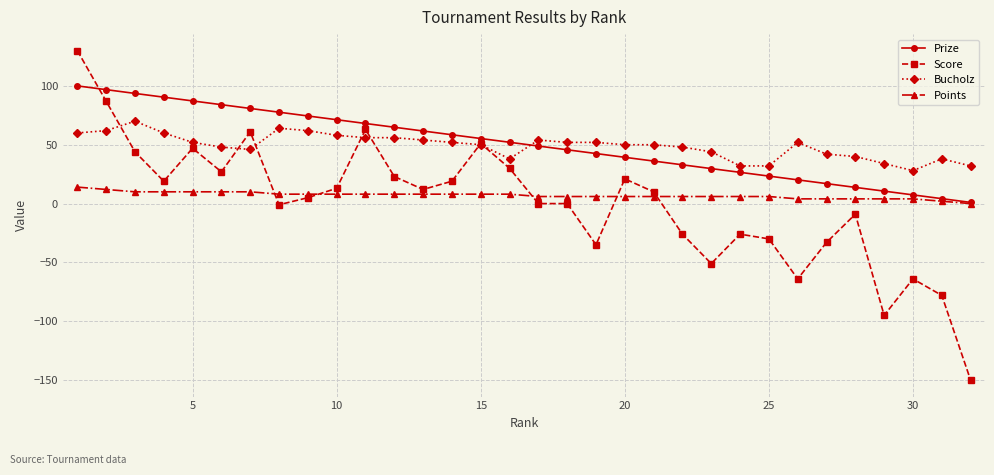

True or false: Bucholz has more than 2 points higher than both neighbors.

True